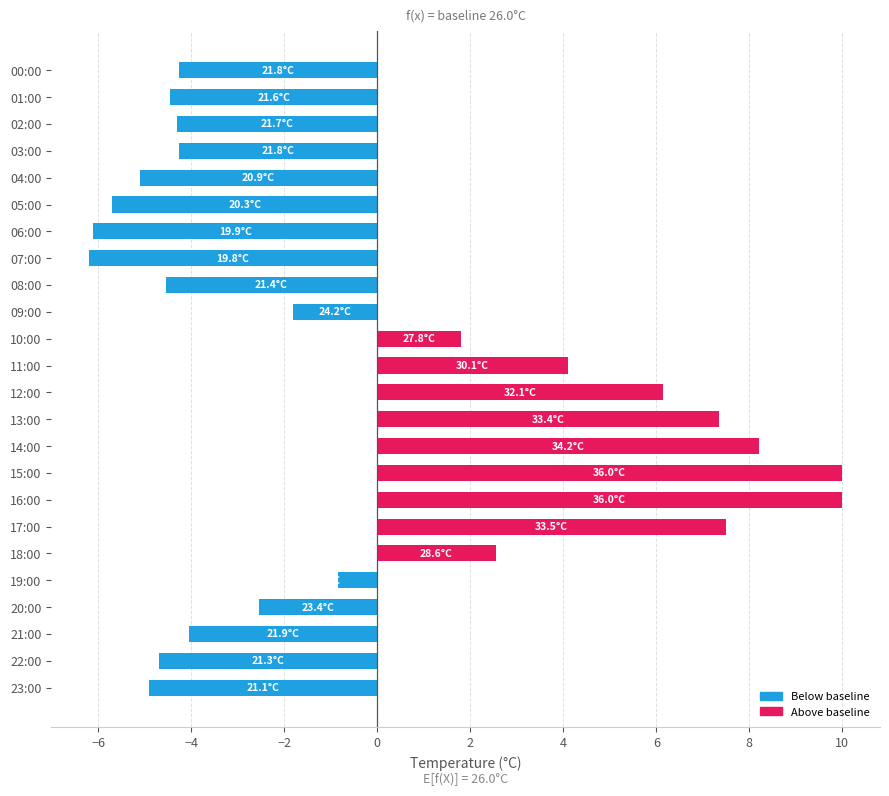

What is the average value?

-0.3